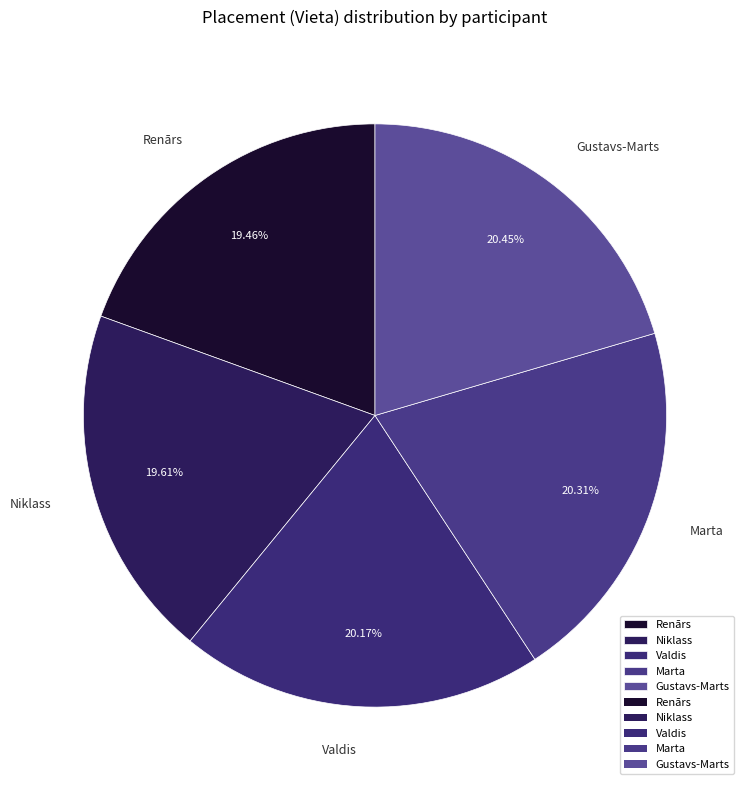

Does Niklass represent more than half of the total?

No